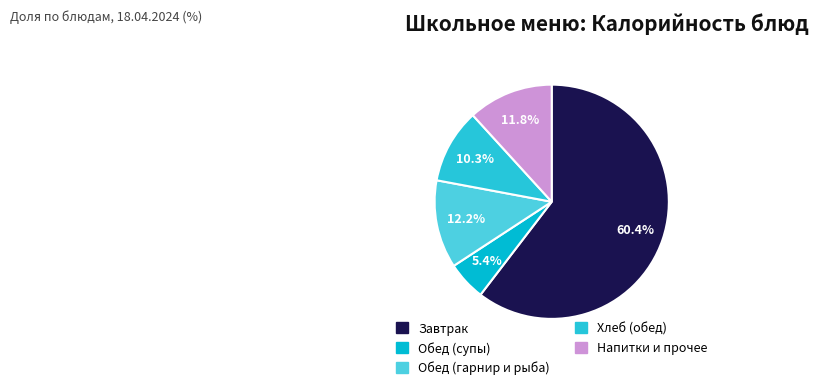

Count the number of slices in the pie.

5